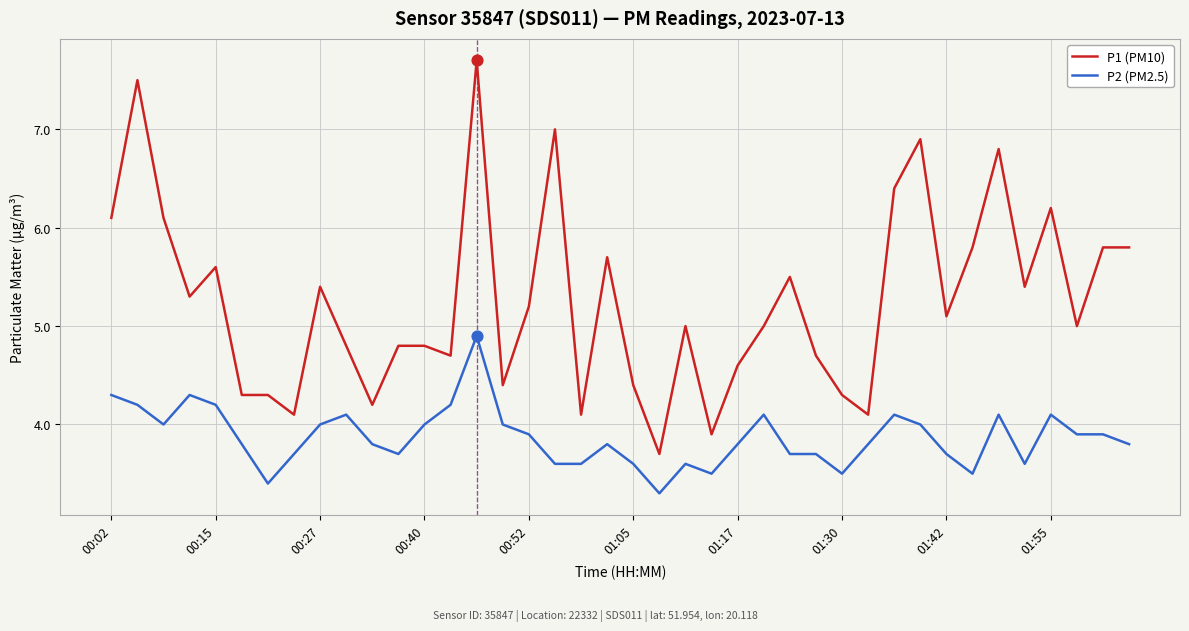

Which series has the largest total across all categories?

P1 (PM10)